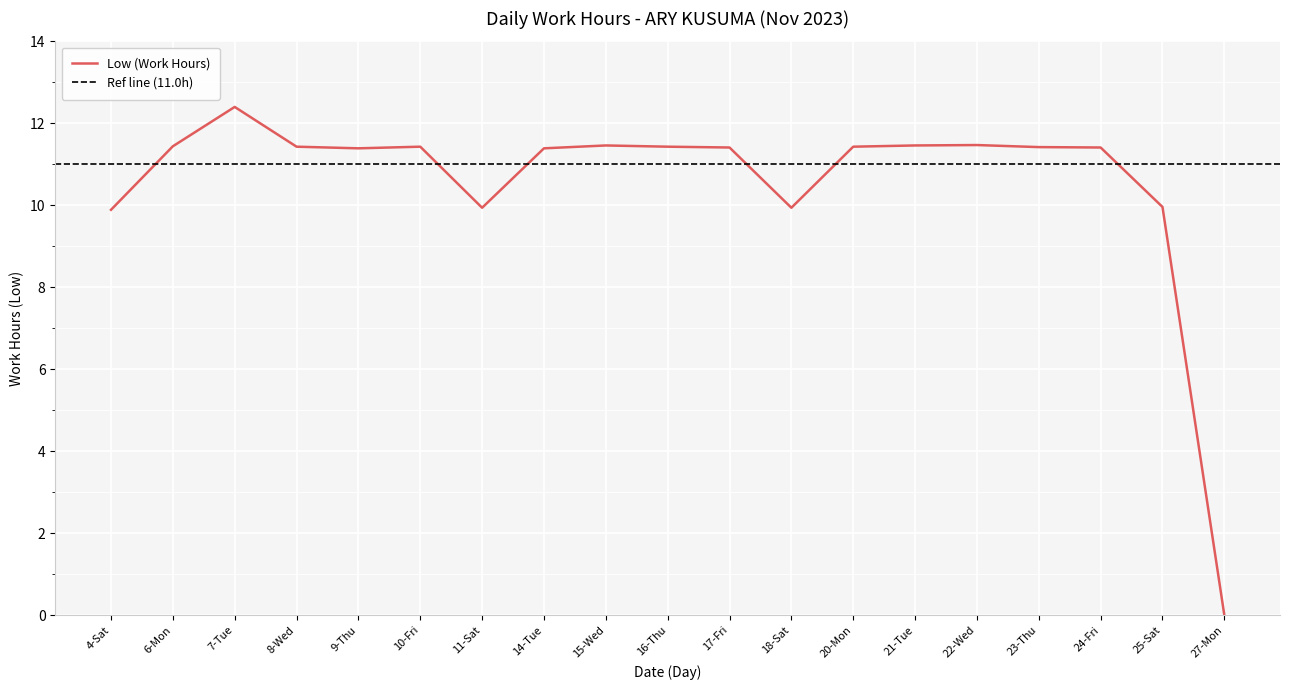

Is it true that the value at 16-Thu is 11.4?

True